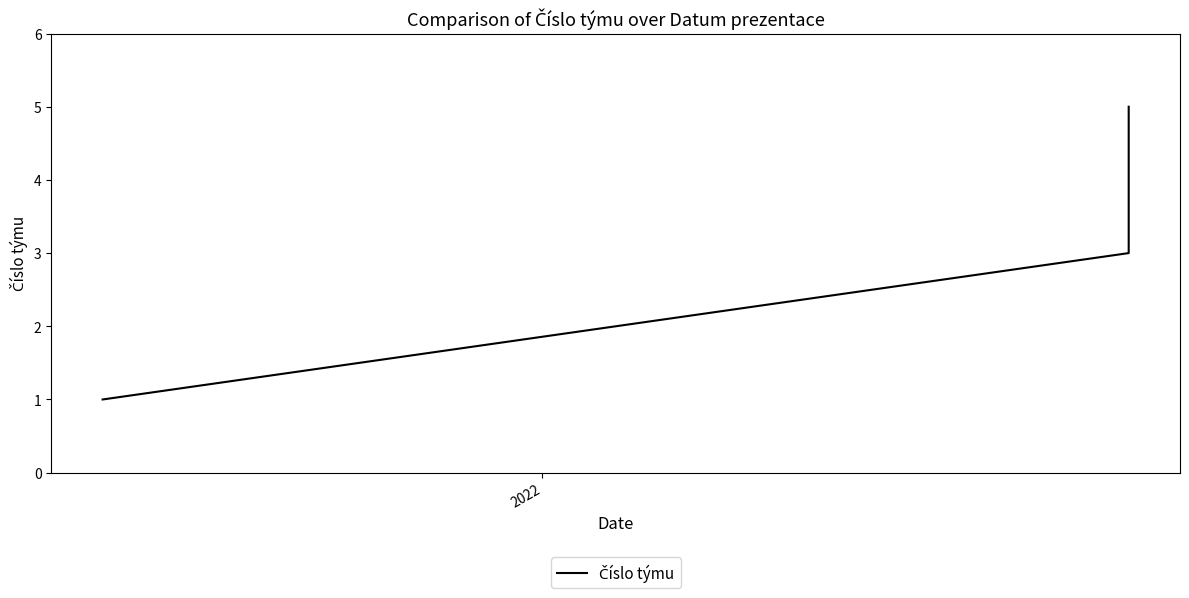

What is the value of the 1st point from the left?

1